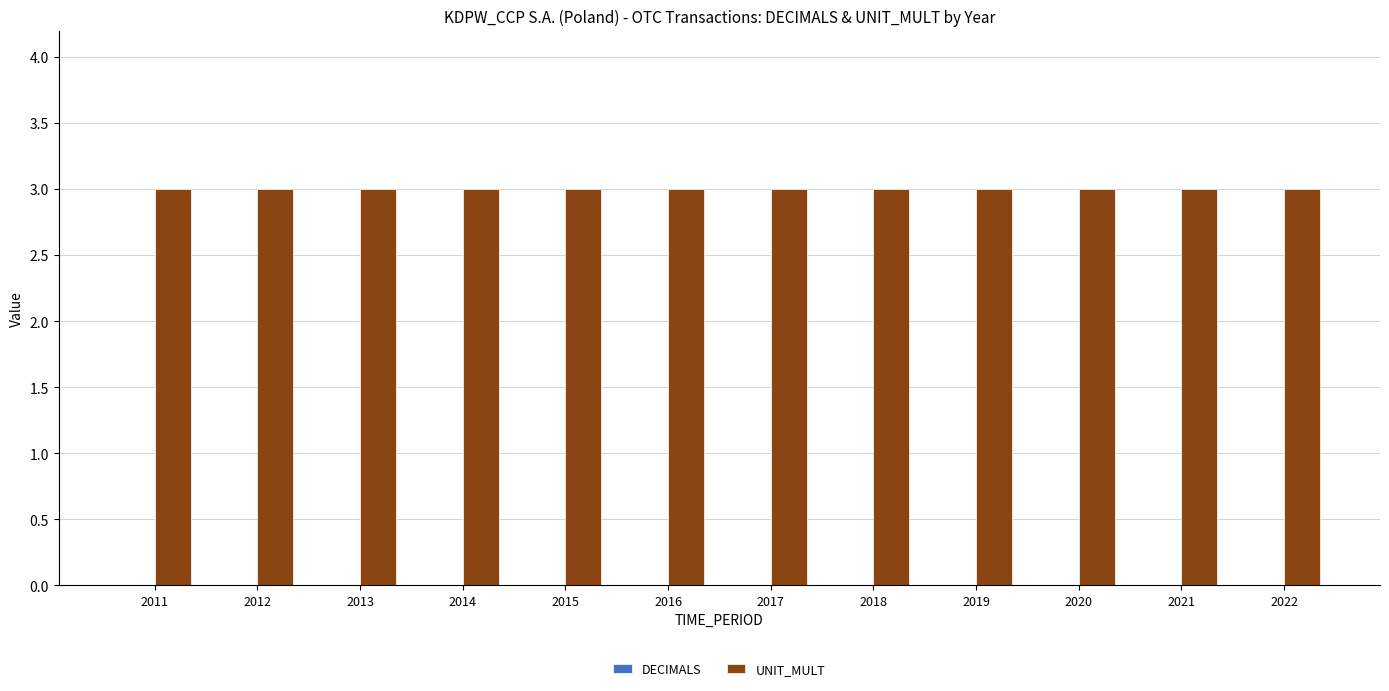

Is it true that UNIT_MULT equals 5 at 2017?

False